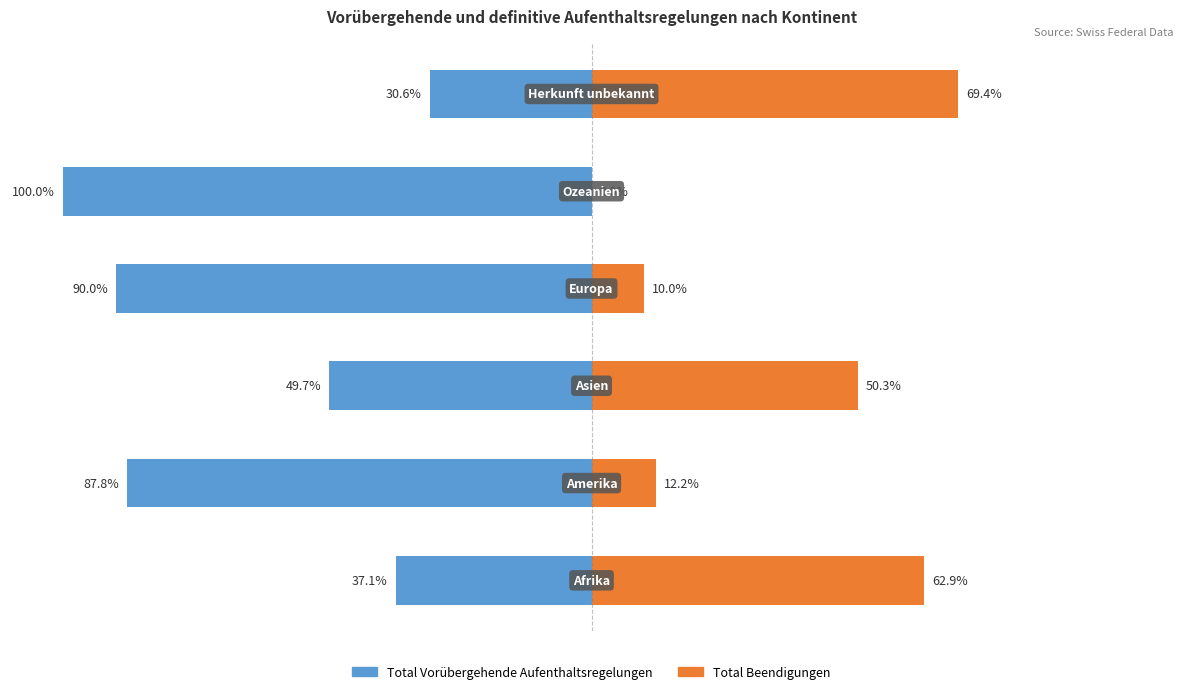

Between 5 and 1, which is larger?

5